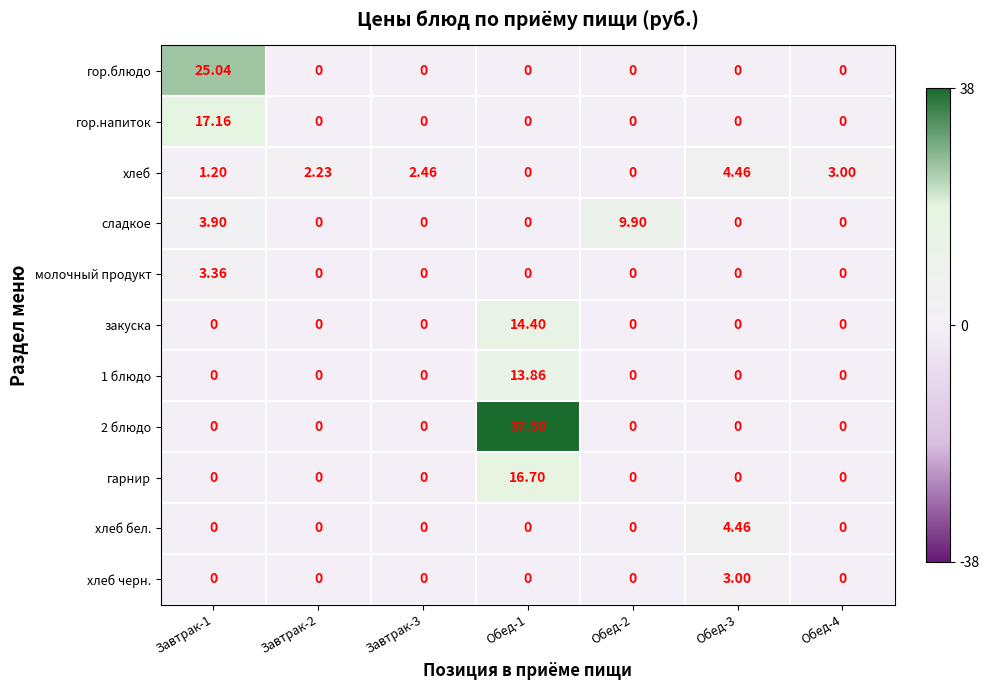

Is the value of 2 блюдо at Обед-1 greater than the value of гарнир at Обед-1?

Yes